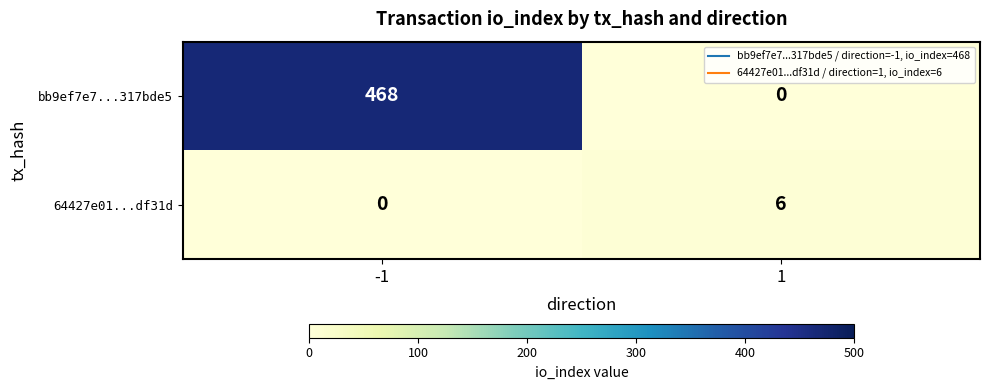

What is the total value across all series at -1?

468